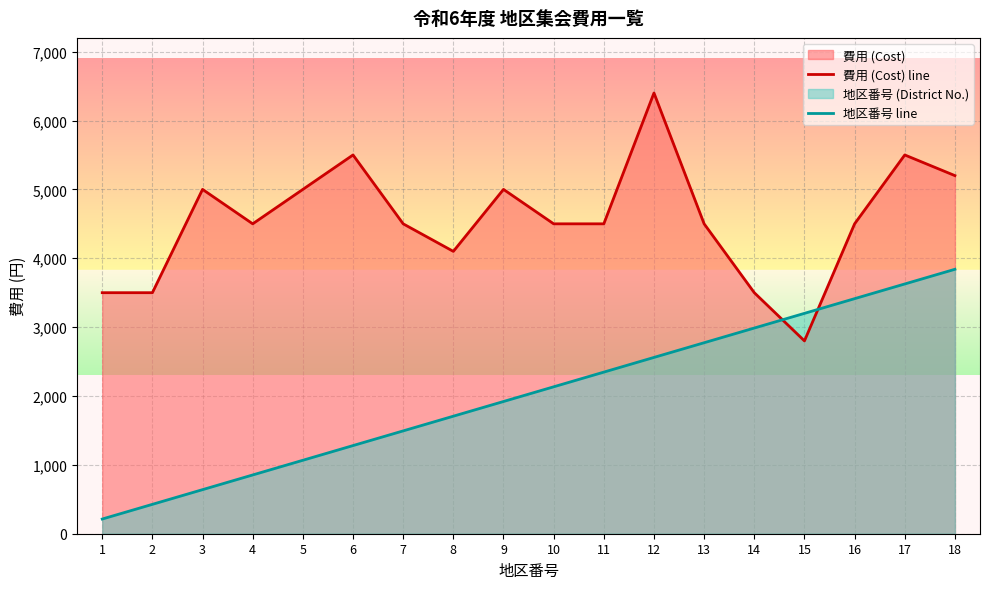

What is the difference between the 費用 (Cost) line values at 3 and 11?

500.0